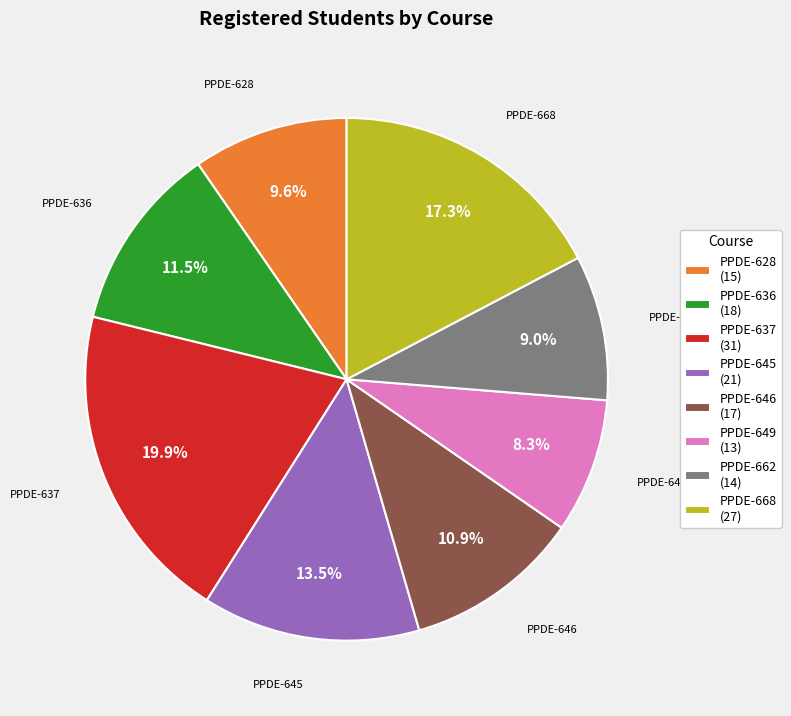

Between PPDE-649 (13) and PPDE-628 (15), which is larger?

PPDE-628 (15)